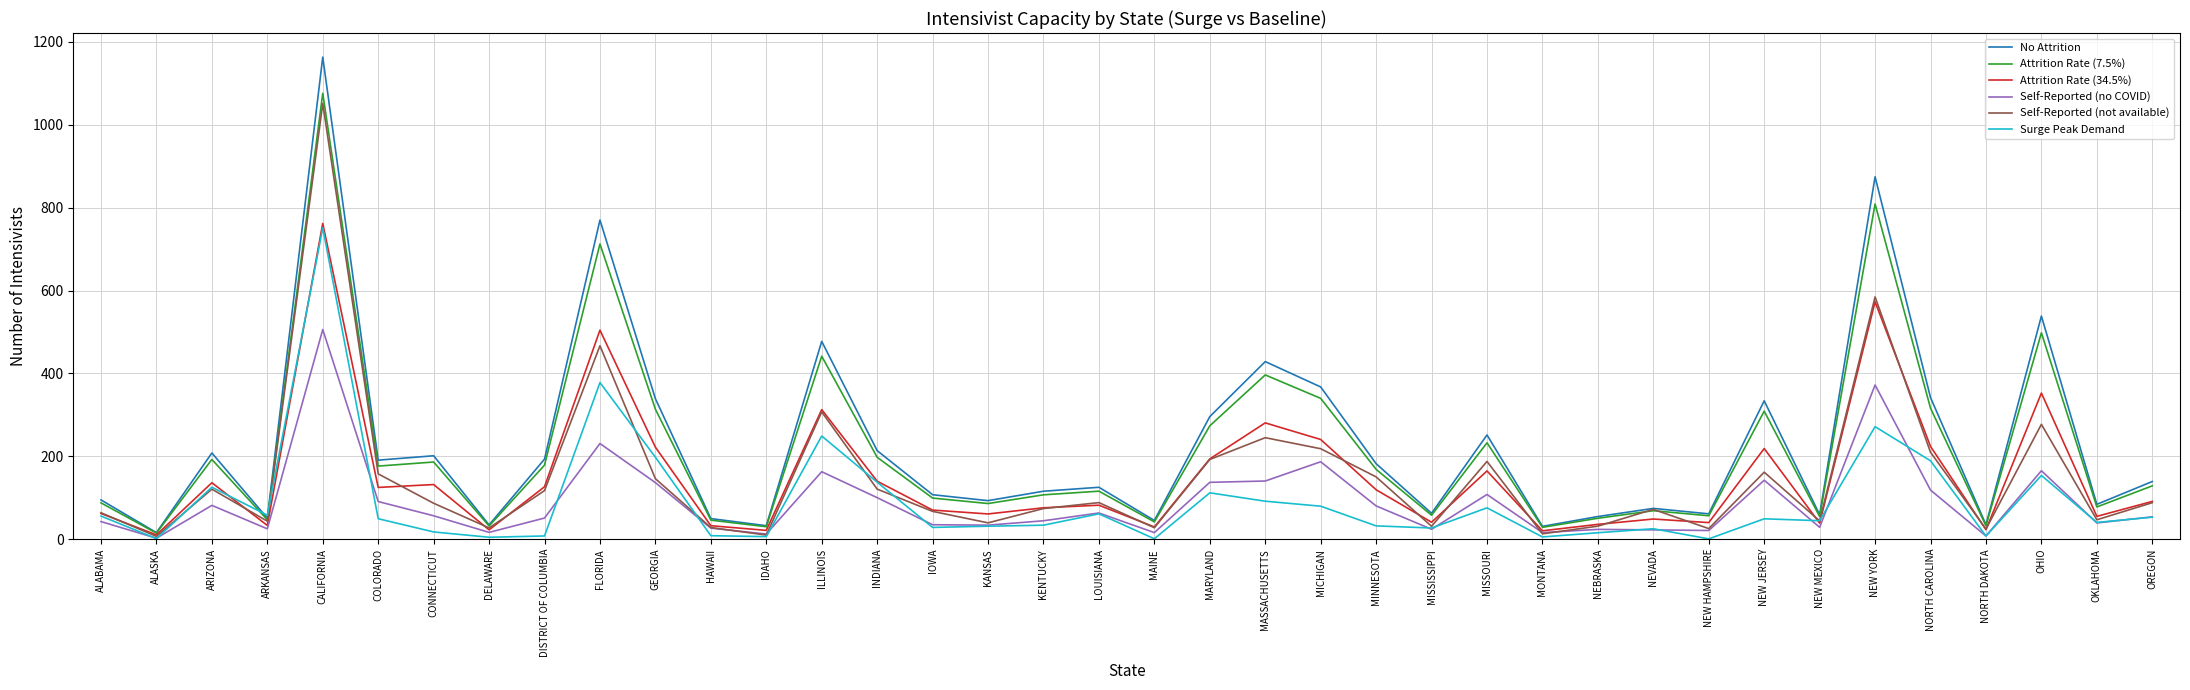

At which label is Attrition Rate (34.5%) closest to 386?

OHIO